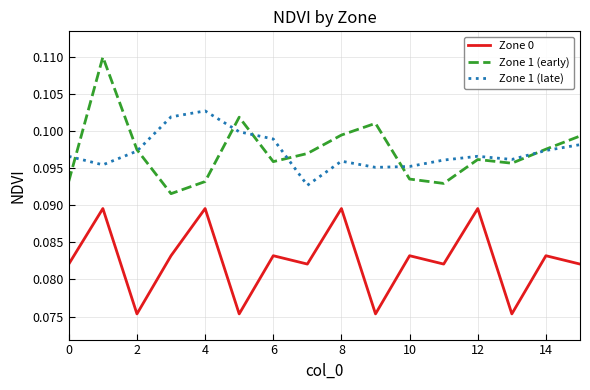

What are all the series names shown in the legend?

Zone 0, Zone 1 (early), Zone 1 (late)